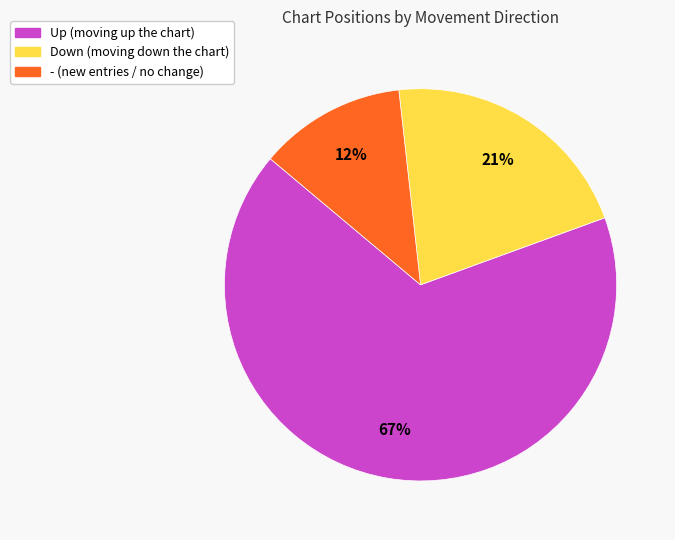

To the nearest percent, what is the average slice percentage?

33%